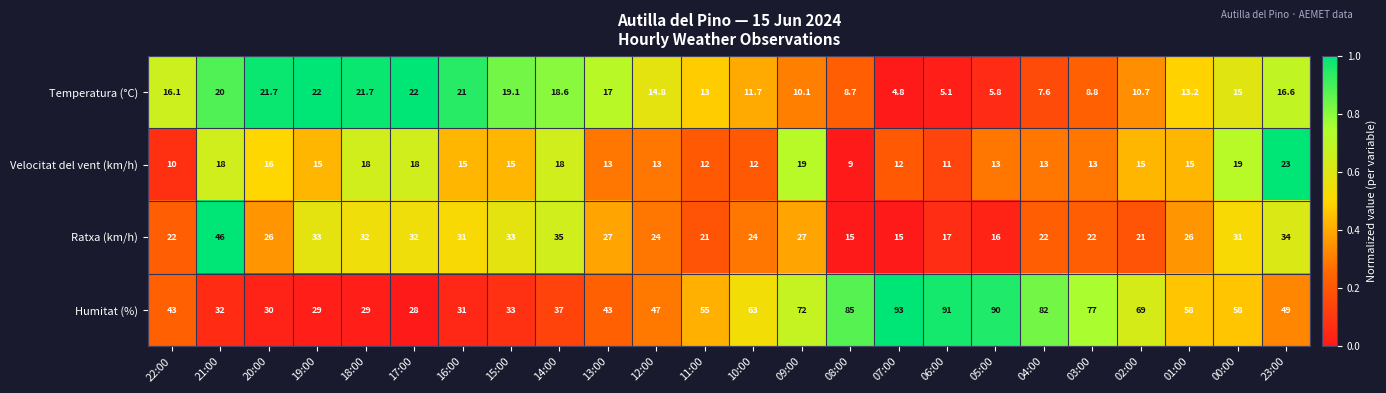

True or false: Temperatura (°C) has a value of 33.4 at 21:00.

False